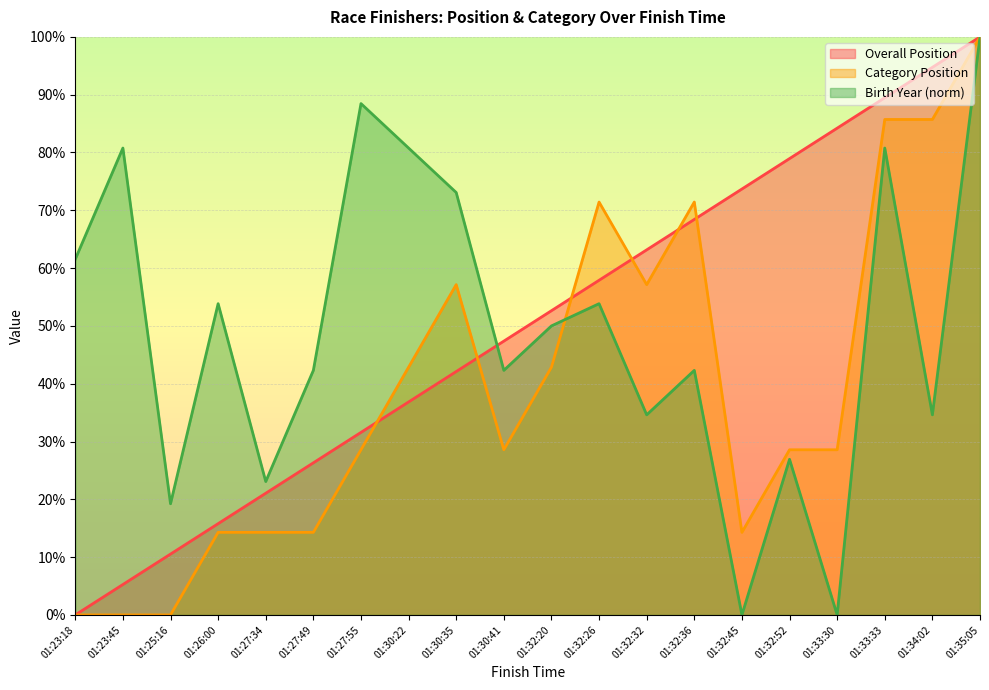

How many values in the Overall Position series exceed 52?

10